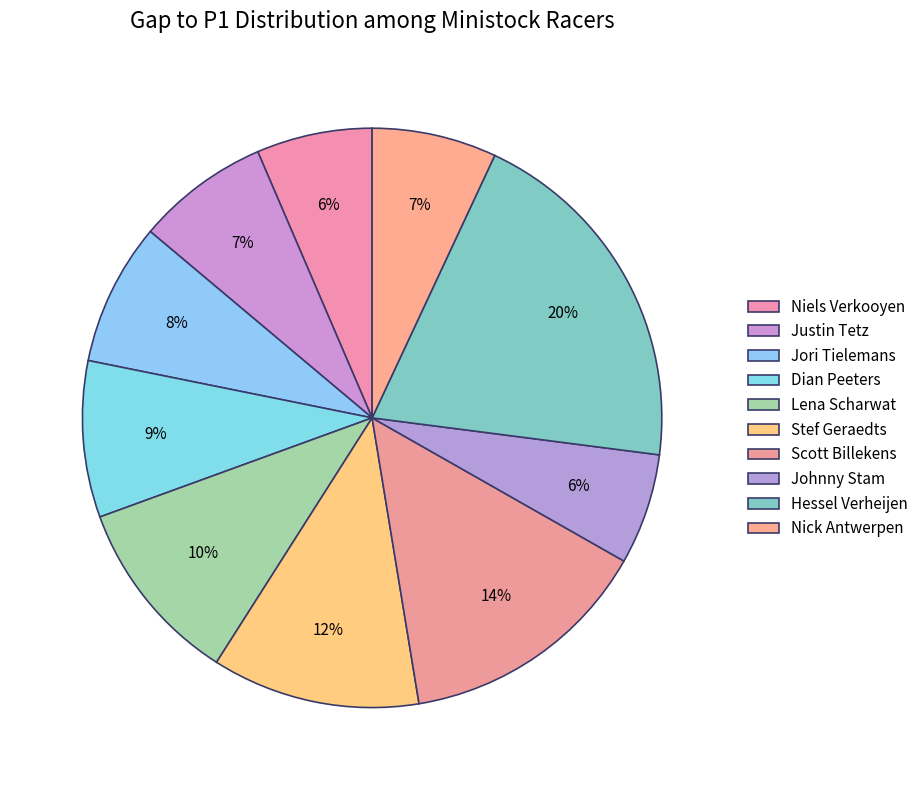

How many segments does this pie chart have?

10